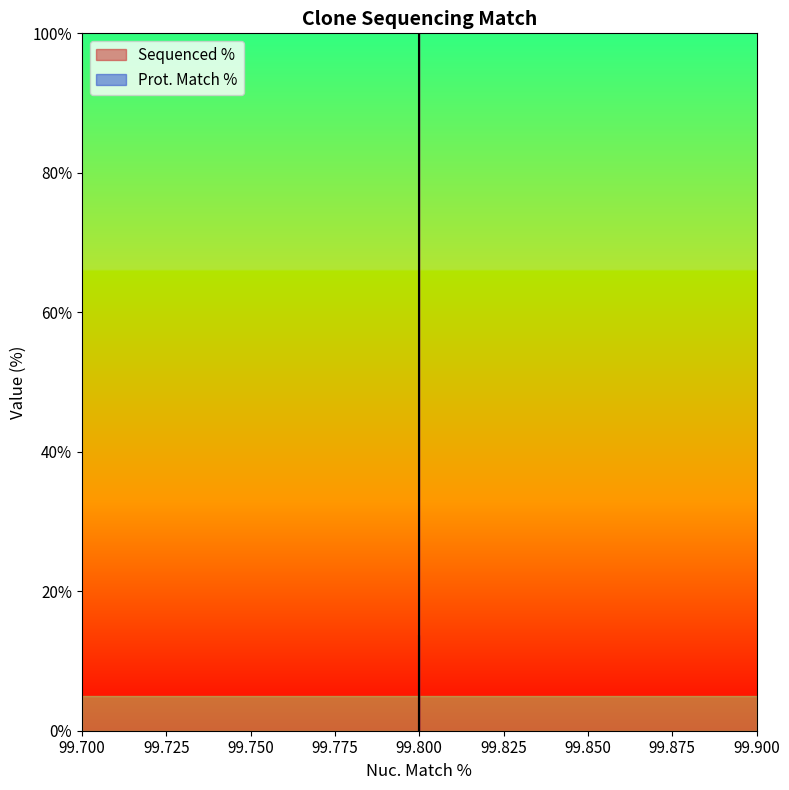

What is the greatest value displayed?

100.0